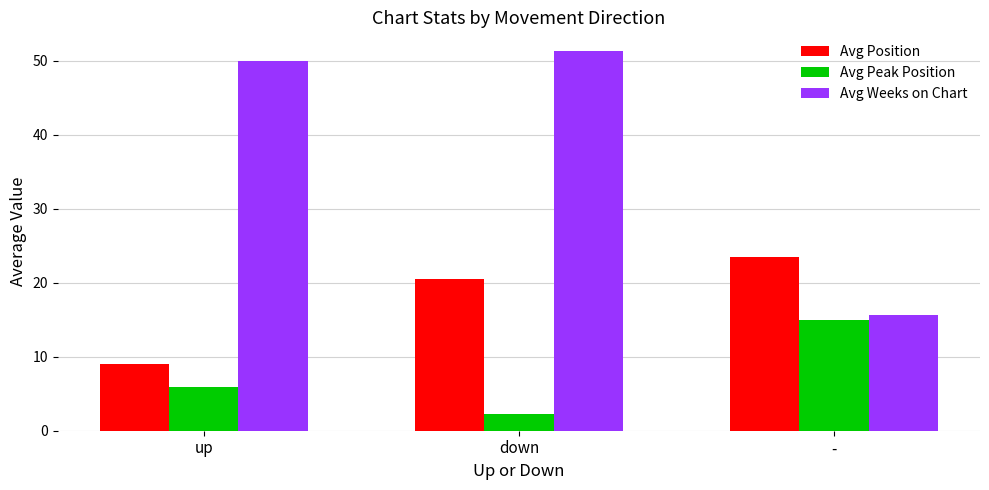

Which series has the largest range (max minus min)?

Avg Weeks on Chart